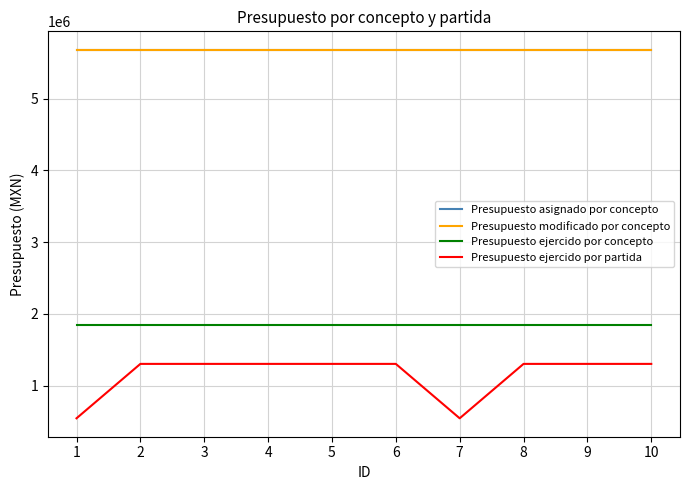

What is the difference between the second highest and second lowest values in the Presupuesto ejercido por partida series?

757868